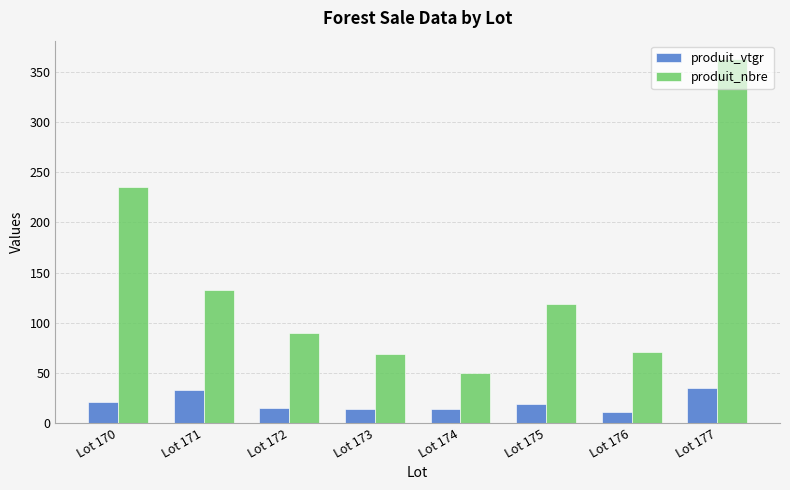

Read the produit_nbre value at Lot 173.

69.0